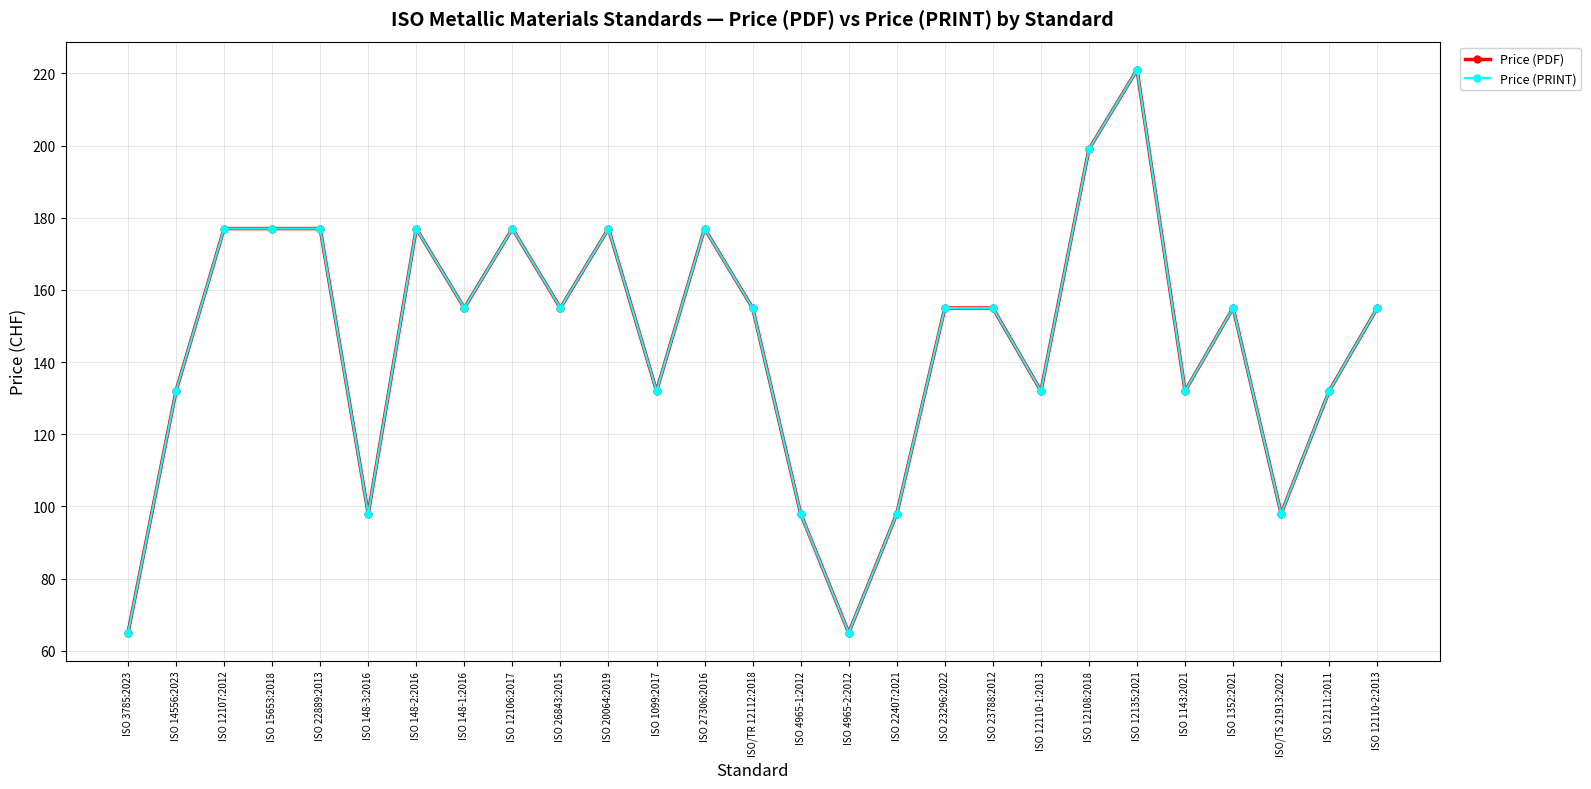

How many interior local valleys does the Price (PRINT) series have?

8